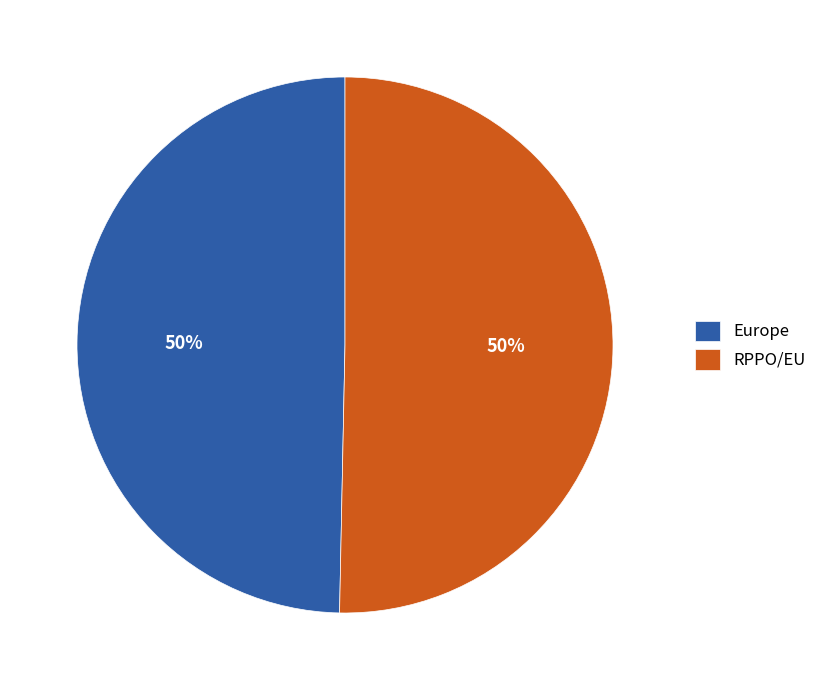

To the nearest percent, what is the average slice percentage?

50%